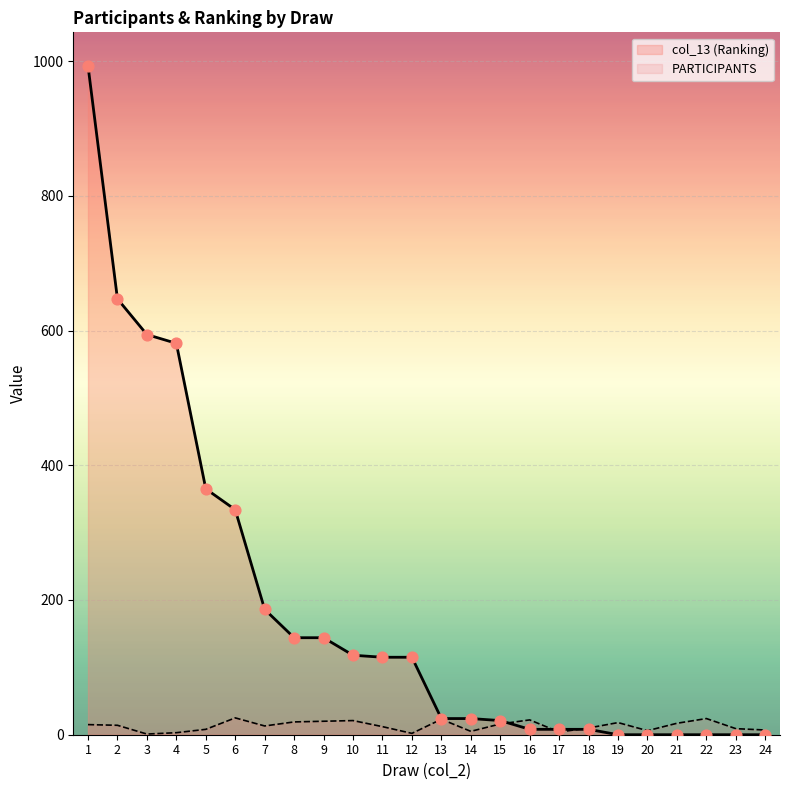

At which category is the sum across all series the highest?

1